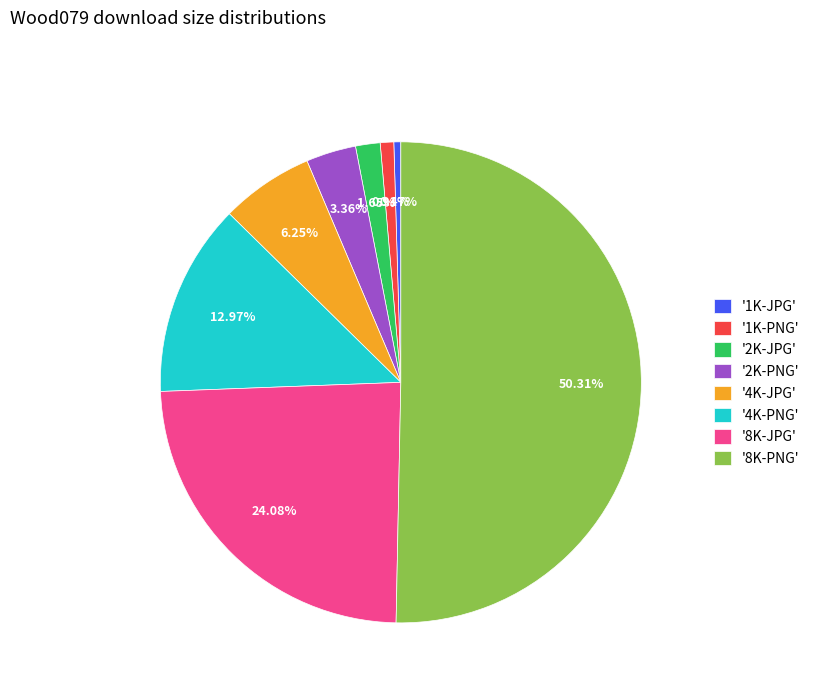

Between '8K-JPG' and '1K-JPG', which is larger?

'8K-JPG'